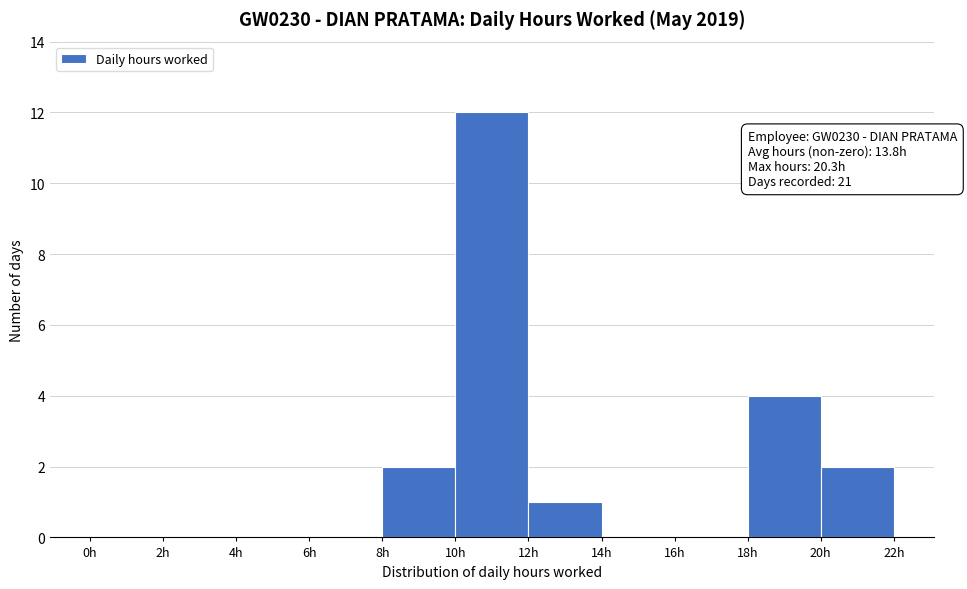

Over which range of the x-axis is the bar tallest?

10 to 12